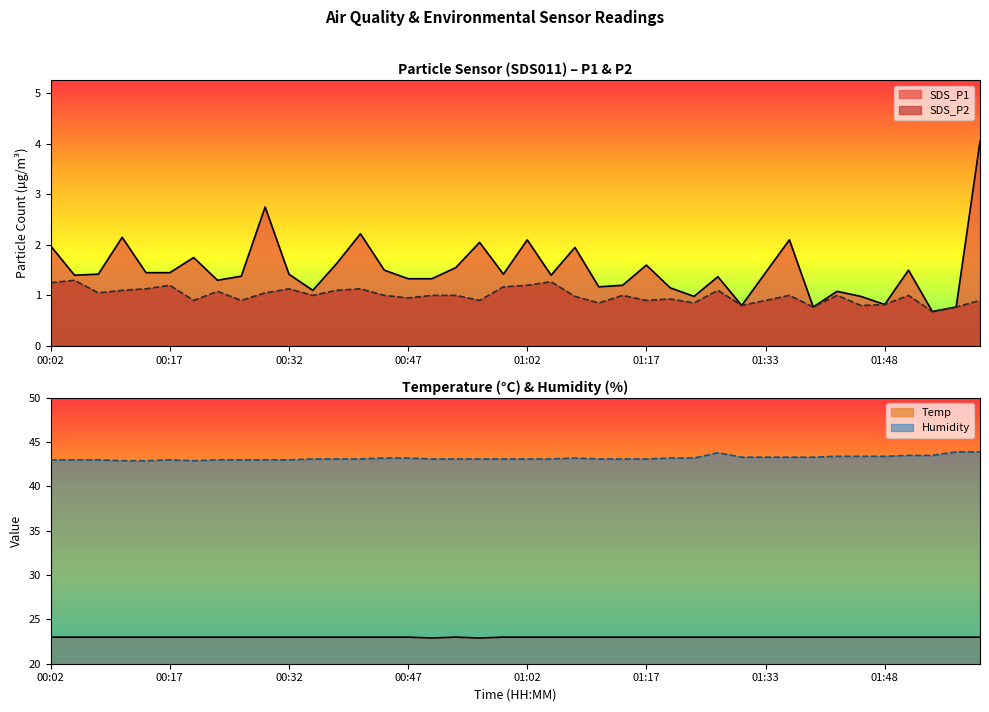

True or false: SDS_P2 and SDS_P1 intersect in this chart.

False